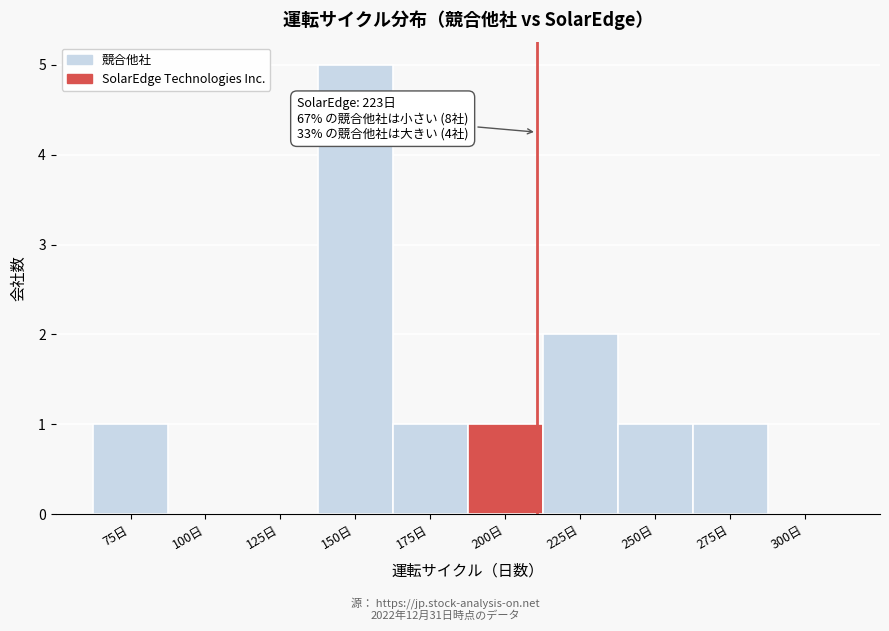

Reading left to right, extract all data points from this chart.

75日=1	100日=0	125日=0	150日=5	175日=1	200日=1	225日=2	250日=1	275日=1	300日=0